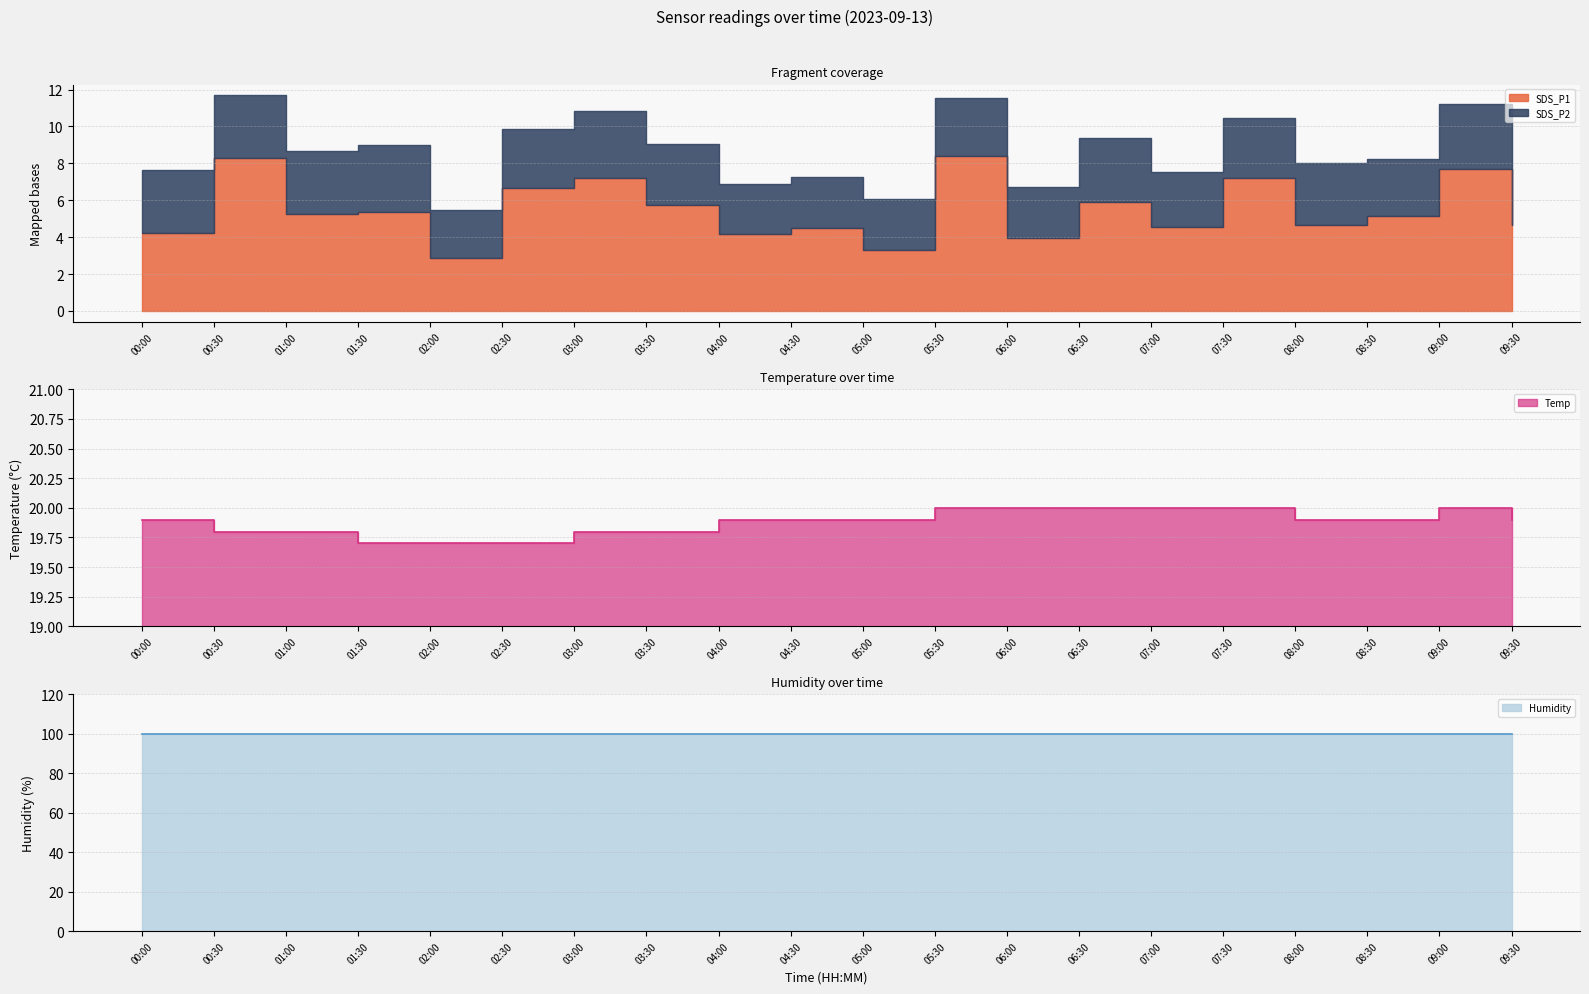

At which label does SDS_P2 first exceed 3?

00:00